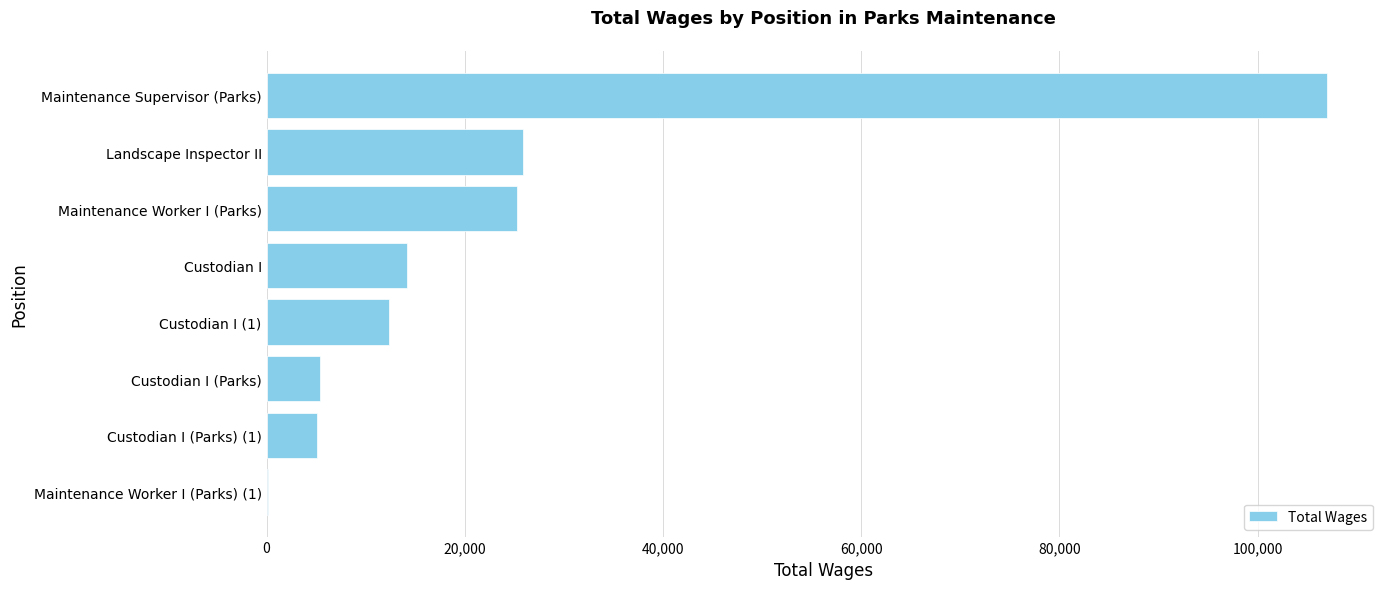

Are the bars grouped side by side (vs. stacked)?

No